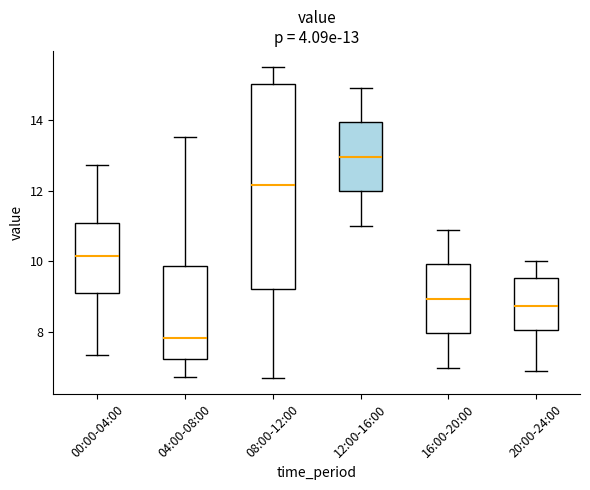

Which box is the tallest, from its lower edge to its upper edge?

08:00-12:00